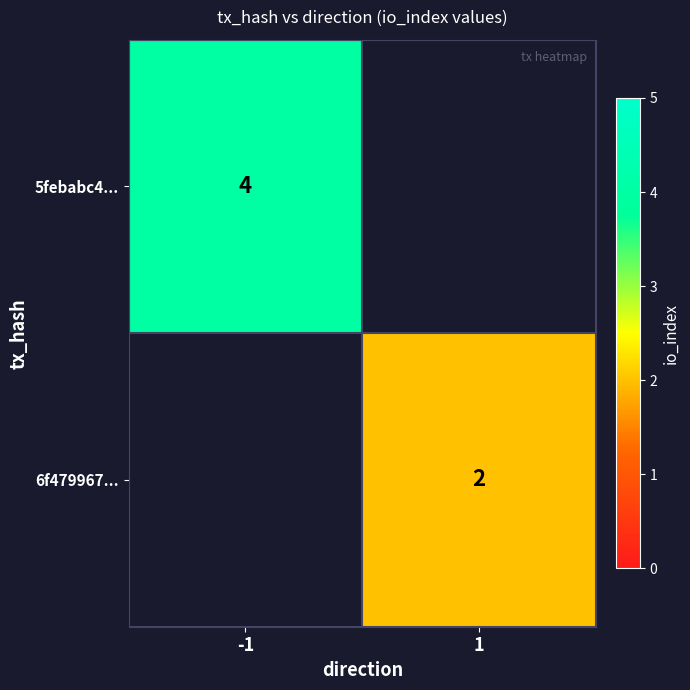

Which label corresponds to the largest value in the chart?

-1